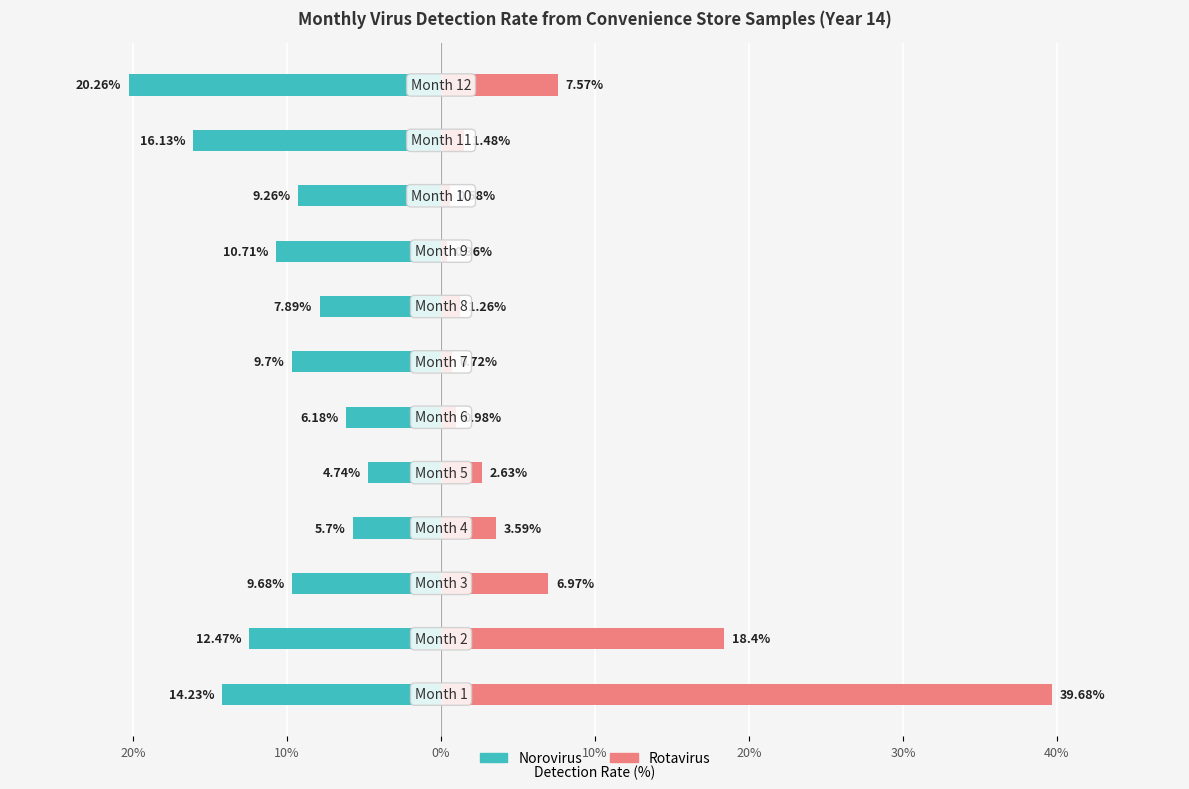

What is the value of the Norovirus bar at the 10th from the left?

-9.3